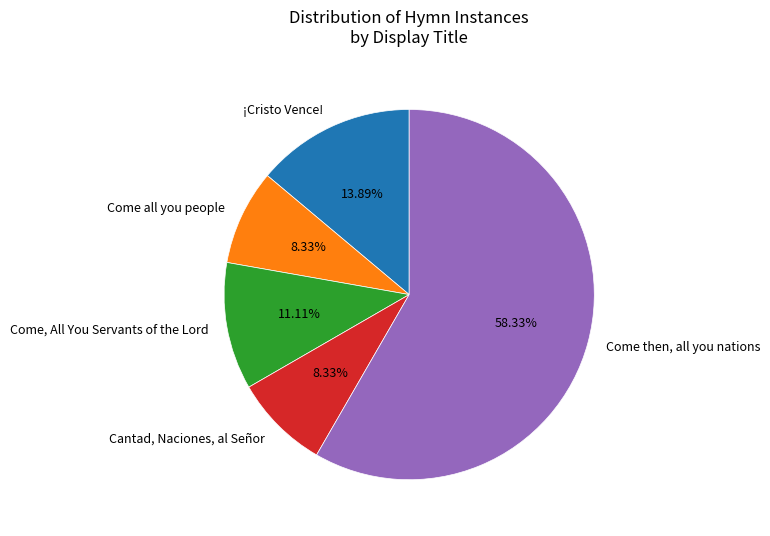

To the nearest percent, what is the average slice percentage?

20%